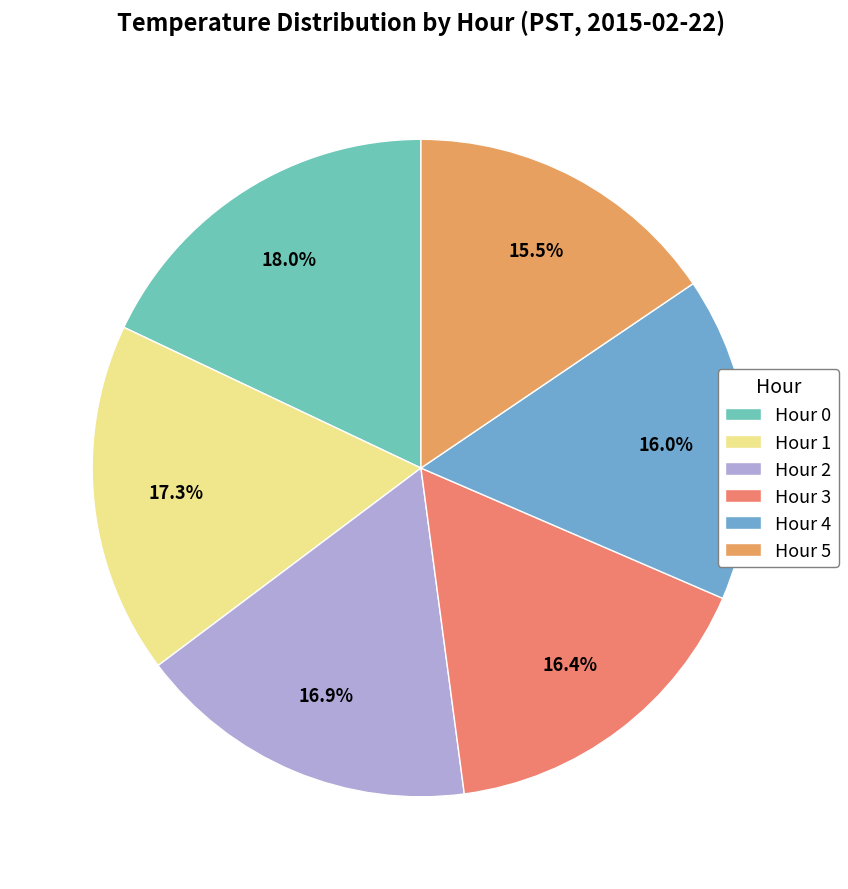

Approximately how many times larger is the value at Hour 4 compared to Hour 5?

1.0